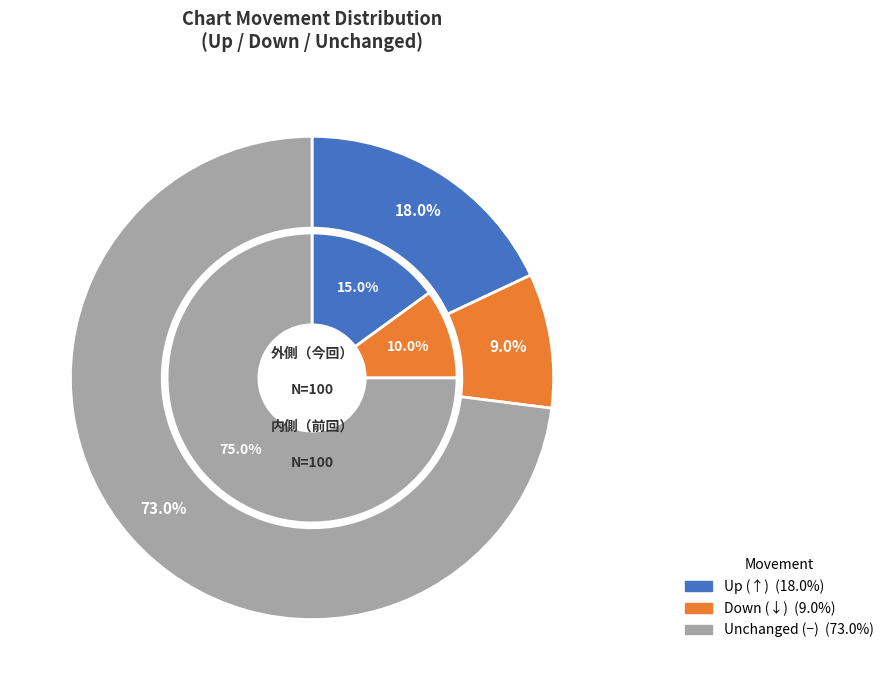

Which category accounts for the majority?

-